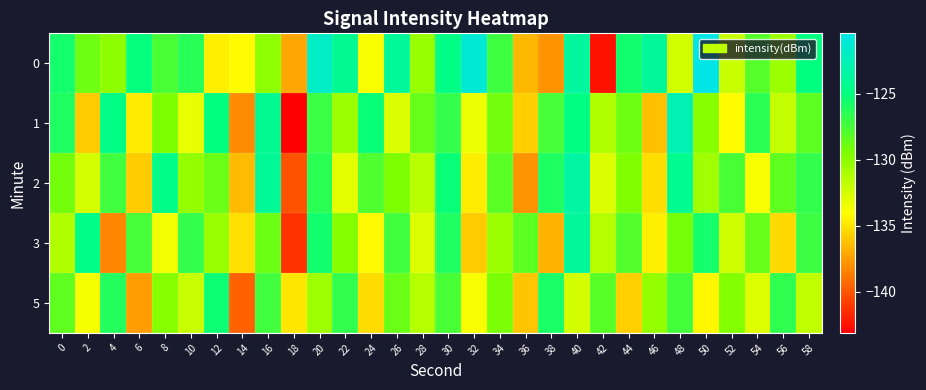

Reading left to right, transcribe all the data shown in this chart.

0: 0=-125.8	2=-128.9	4=-130.0	6=-125.1	8=-127.6	10=-126.4	12=-134.6	14=-134.1	16=-130.0	18=-137.1	20=-121.9	22=-124.2	24=-133.9	26=-123.8	28=-130.3	30=-124.7	32=-121.2	34=-127.2	36=-136.5	38=-137.8	40=-123.7	42=-142.5	44=-125.6	46=-123.8	48=-132.4	50=-120.4	52=-132.1	54=-128.0	56=-130.5	58=-125.0
1: 0=-126.0	2=-135.9	4=-124.7	6=-134.7	8=-129.4	10=-133.3	12=-125.0	14=-138.1	16=-124.2	18=-143.1	20=-127.0	22=-130.5	24=-125.3	26=-132.8	28=-128.6	30=-126.9	32=-133.4	34=-129.1	36=-135.7	38=-127.5	40=-124.8	42=-131.2	44=-128.9	46=-136.3	48=-122.7	50=-129.8	52=-134.1	54=-126.5	56=-131.9	58=-128.3
2: 0=-129.1	2=-132.5	4=-127.3	6=-135.8	8=-124.6	10=-130.2	12=-128.7	14=-136.4	16=-123.9	18=-140.2	20=-126.5	22=-133.1	24=-127.8	26=-129.4	28=-131.6	30=-125.3	32=-134.7	34=-128.2	36=-137.9	38=-126.1	40=-123.4	42=-132.8	44=-129.5	46=-135.2	48=-124.3	50=-130.7	52=-127.6	54=-133.9	56=-128.4	58=-126.8
3: 0=-131.2	2=-124.7	4=-138.3	6=-127.5	8=-133.6	10=-126.9	12=-130.4	14=-135.1	16=-128.8	18=-141.3	20=-125.6	22=-129.7	24=-134.2	26=-127.3	28=-132.8	30=-126.1	32=-135.9	34=-130.5	36=-128.3	38=-136.7	40=-123.8	42=-131.4	44=-127.9	46=-134.6	48=-129.2	50=-125.7	52=-132.3	54=-128.6	56=-135.4	58=-127.1
5: 0=-128.4	2=-133.7	4=-126.2	6=-137.5	8=-129.8	10=-132.1	12=-125.4	14=-139.6	16=-127.3	18=-134.9	20=-130.6	22=-126.8	24=-135.3	26=-128.7	28=-131.4	30=-127.6	32=-133.8	34=-129.3	36=-136.1	38=-125.9	40=-132.5	42=-128.1	44=-135.7	46=-130.2	48=-127.4	50=-134.3	52=-129.6	54=-132.9	56=-126.7	58=-131.8